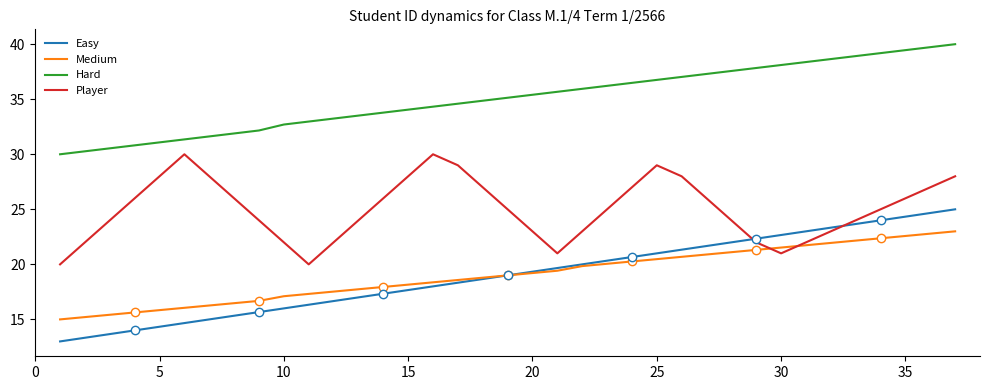

True or false: Easy and Hard intersect in this chart.

False